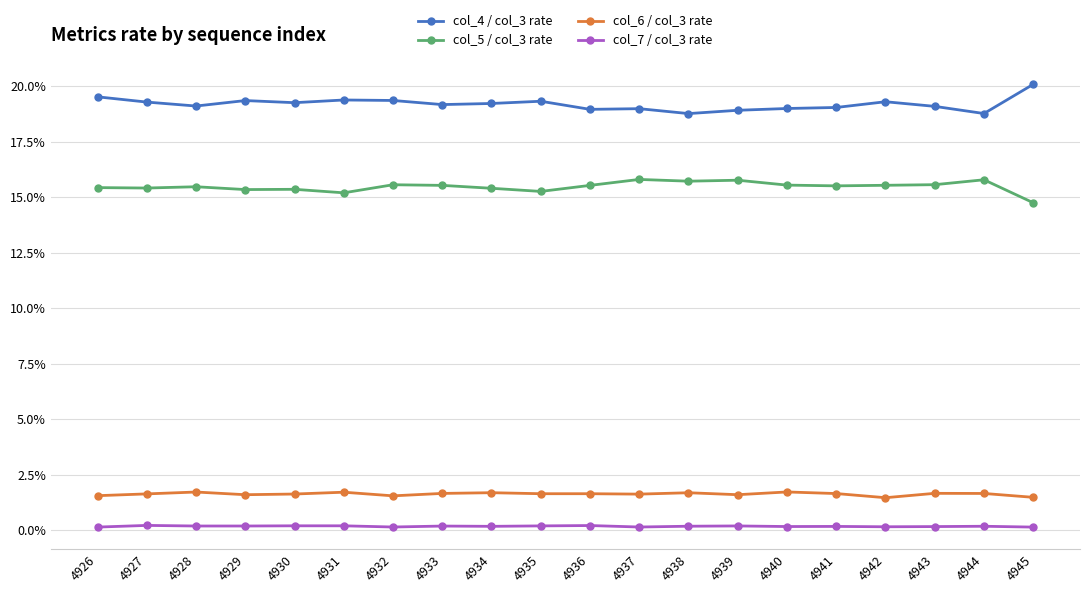

The col_6 / col_3 rate series shows 0.0 at 4938. True or false?

True